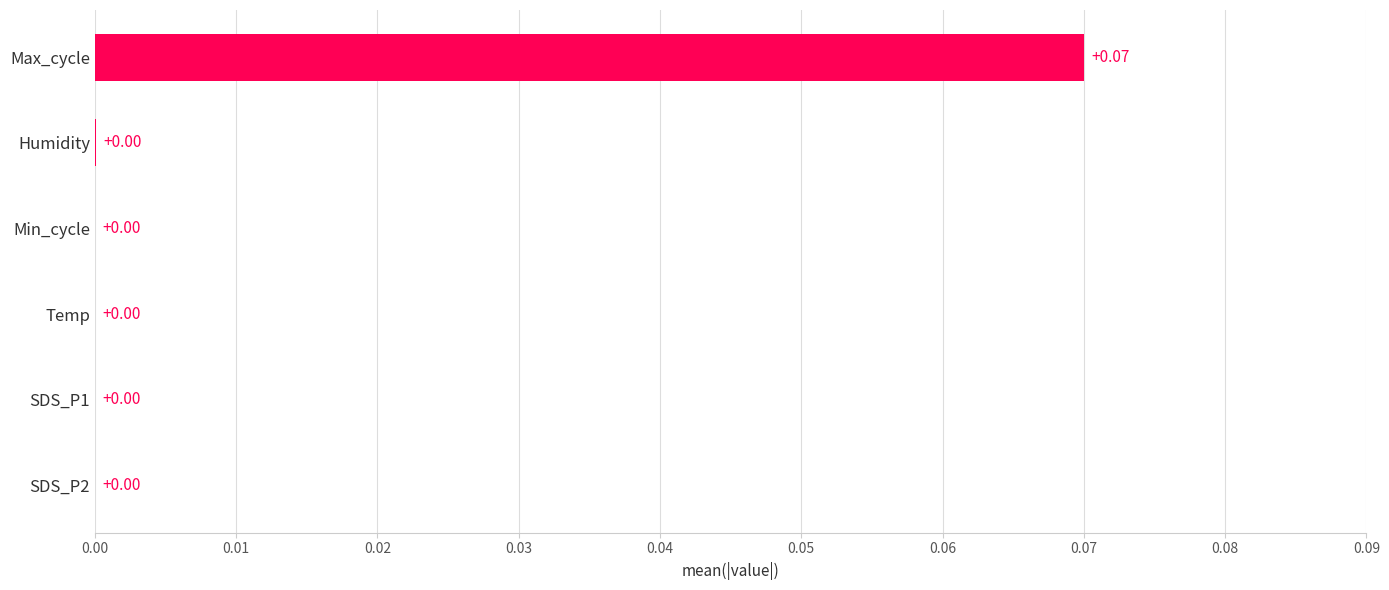

Which label corresponds to the largest value in the chart?

Max_cycle